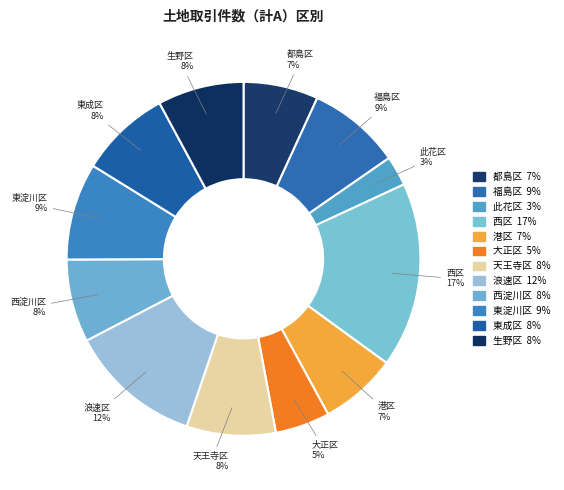

Is there a majority slice in this chart?

No